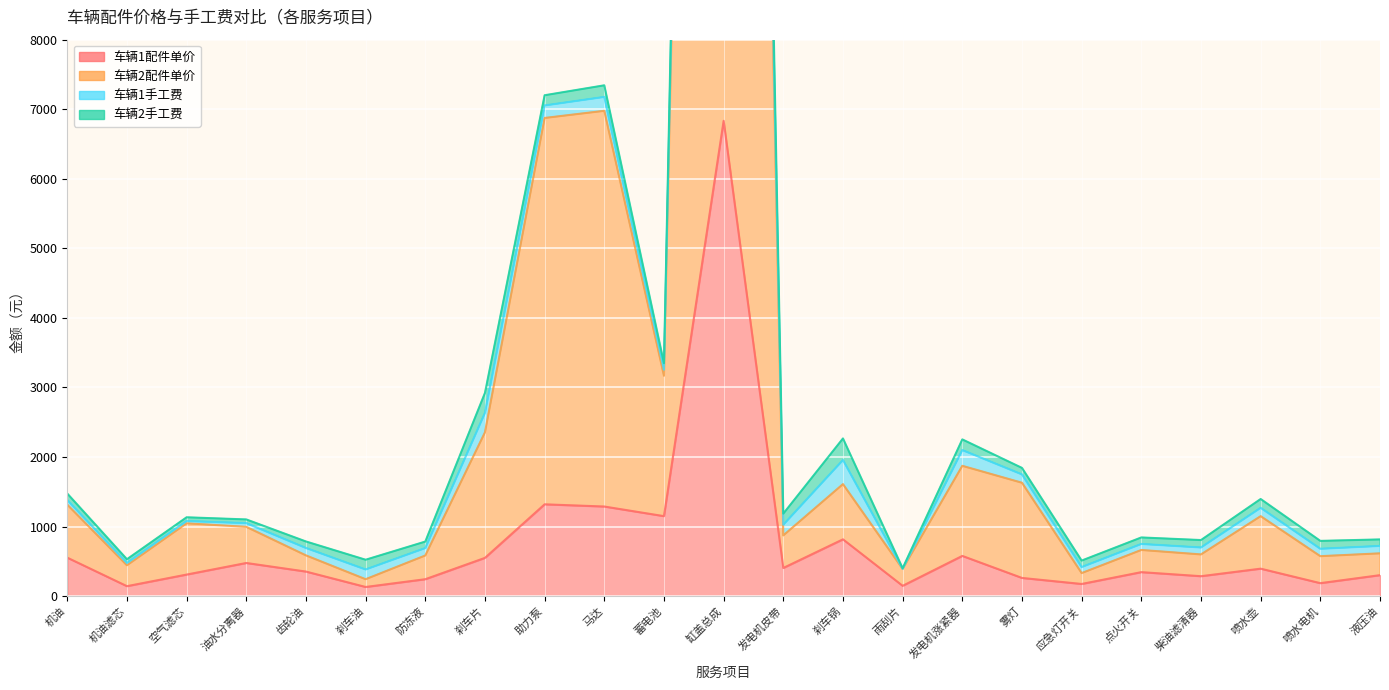

True or false: 车辆1配件单价 and 车辆2配件单价 intersect in this chart.

False